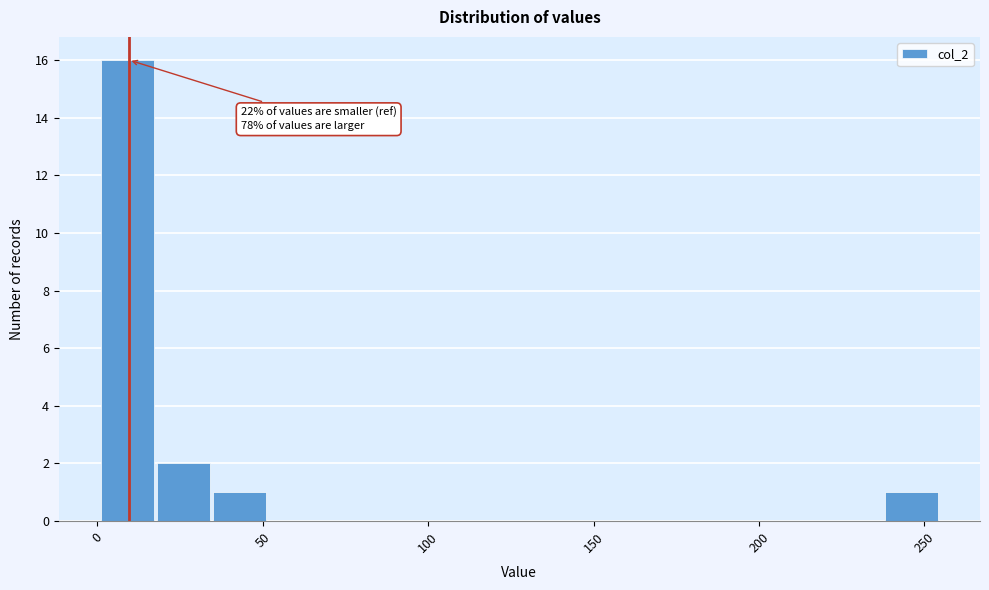

Around what value on the x-axis is the tallest bar? Give the approximate position of its centre, as read against the axis.

10